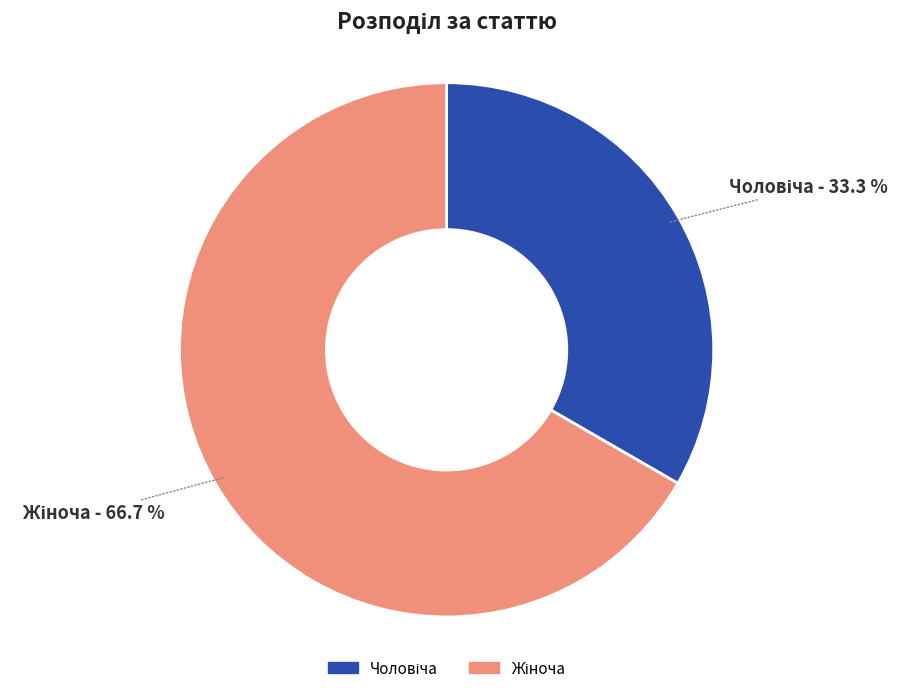

Is there any slice that represents more than half of the pie?

Yes